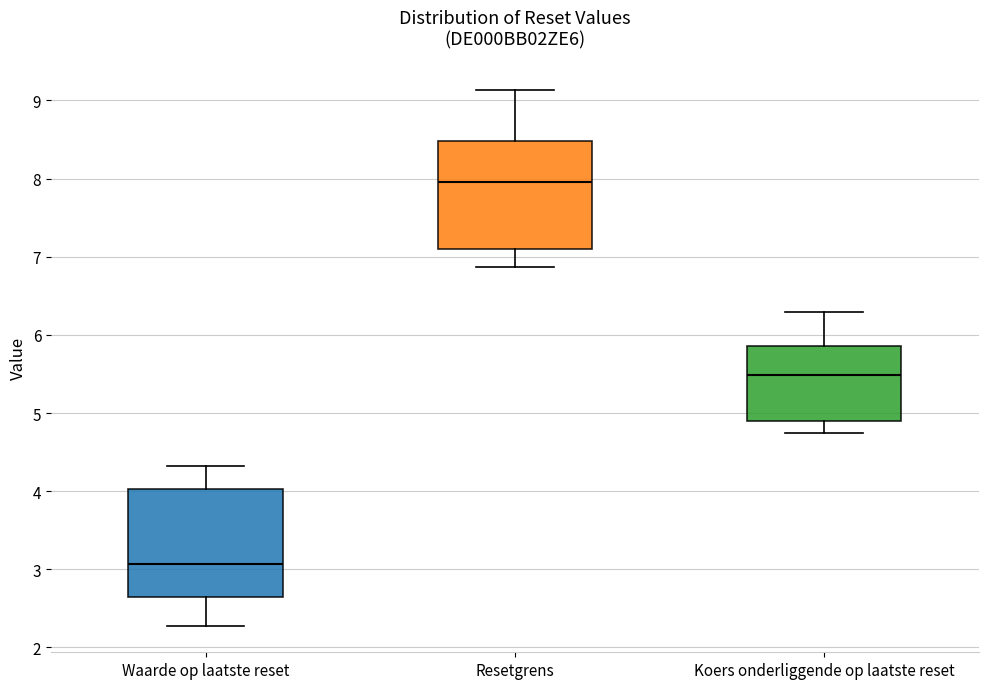

Reading left to right, read every box against the y-axis: the position of its median line, the range the box covers, and the ends of its whiskers. The values are not printed on the chart, so give them approximately, as read against the axis.

Waarde op laatste reset: median 3.1, box 2.7 to 4.0, whiskers 2.3 to 4.3
Resetgrens: median 8.0, box 7.1 to 8.5, whiskers 6.9 to 9.1
Koers onderliggende op laatste reset: median 5.5, box 4.9 to 5.9, whiskers 4.7 to 6.3